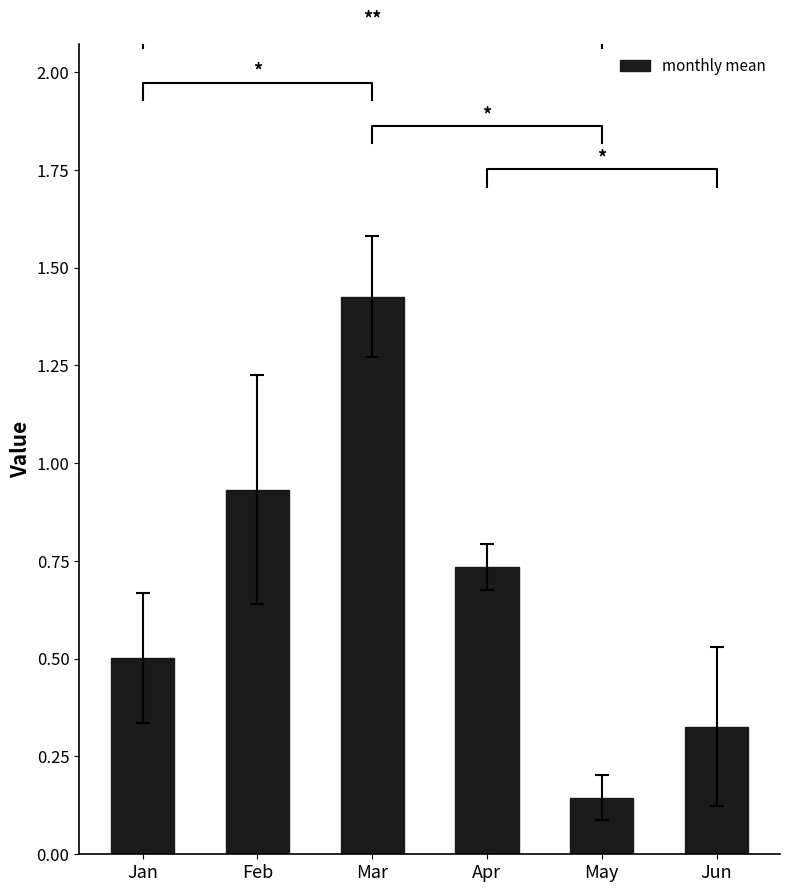

What is the difference between the maximum and minimum values?

1.3